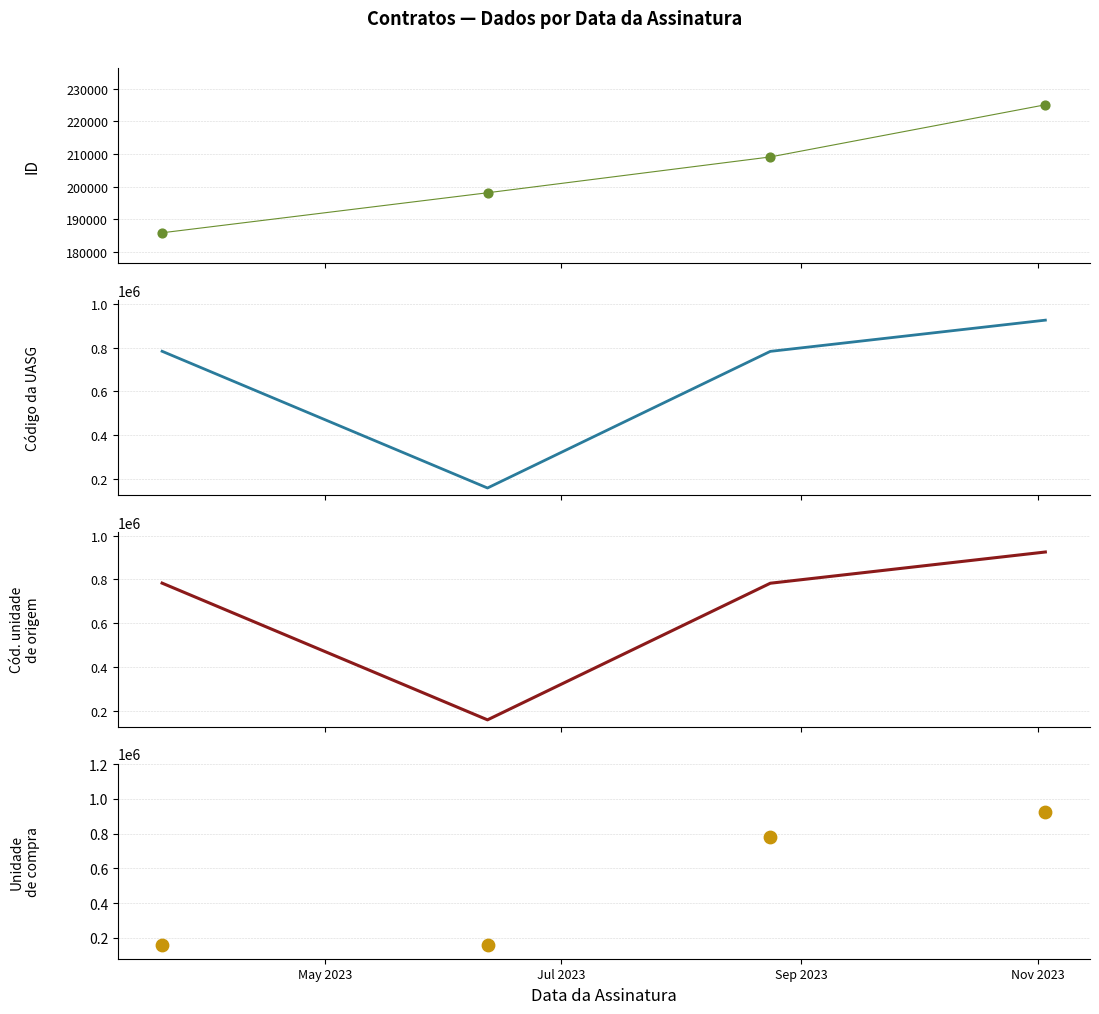

Is the value of Cód. unidade de origem at Jul 2023 greater than the value of Código da UASG at May 2023?

No